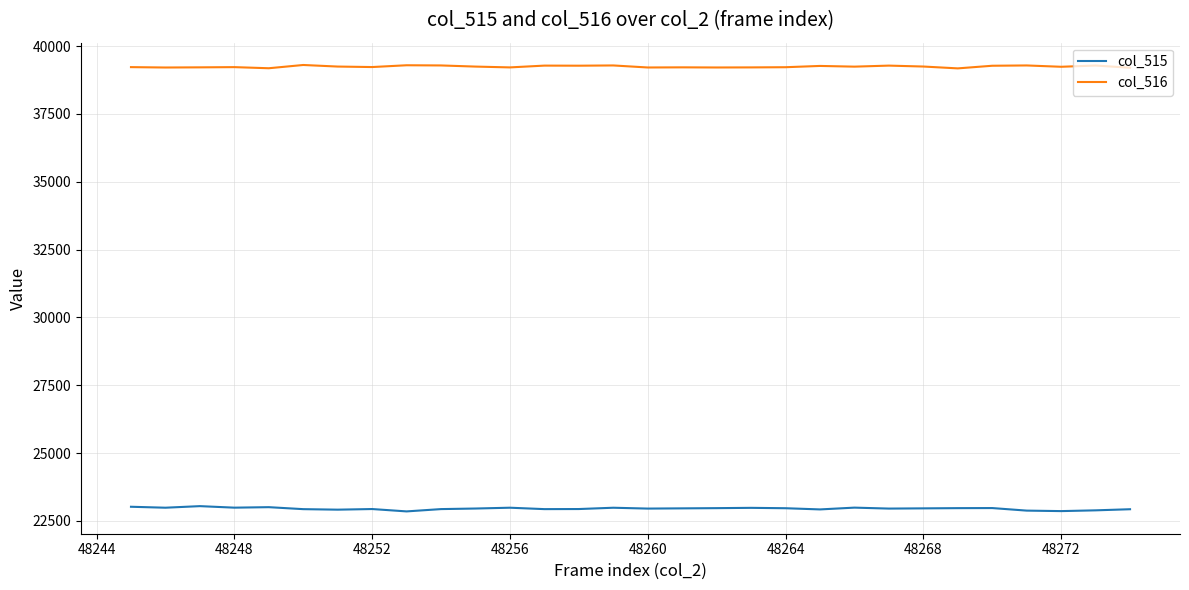

True or false: col_516 and col_515 cross at least once.

False